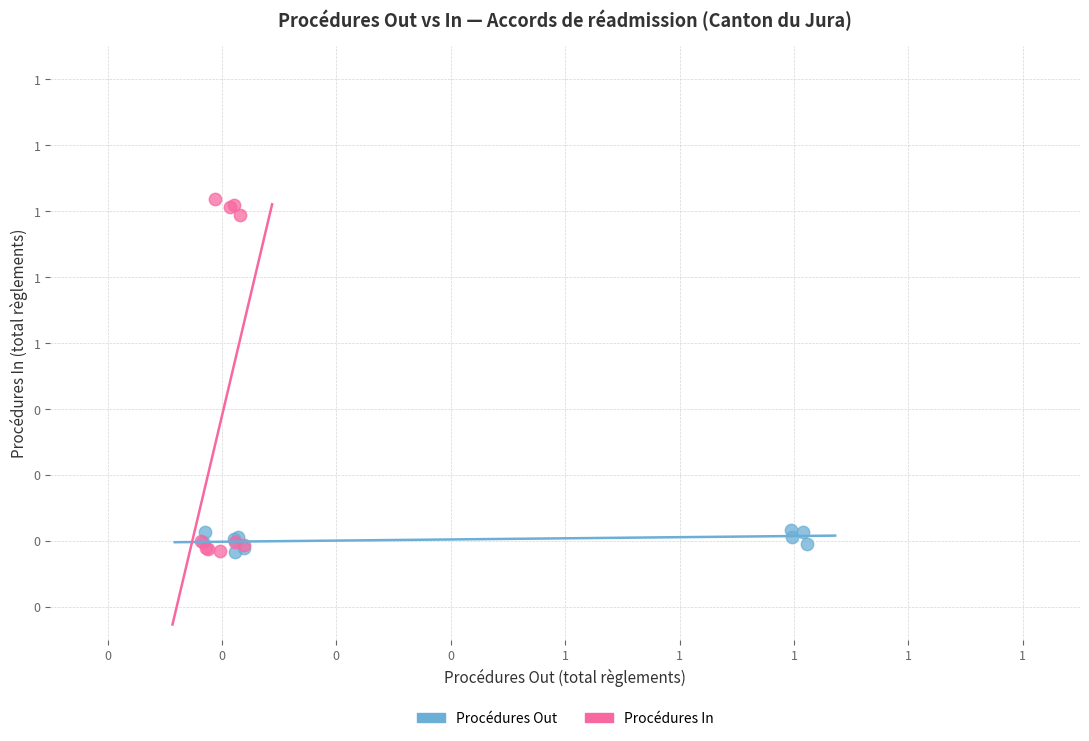

What are all the series names shown in the legend?

Procédures Out, Procédures In